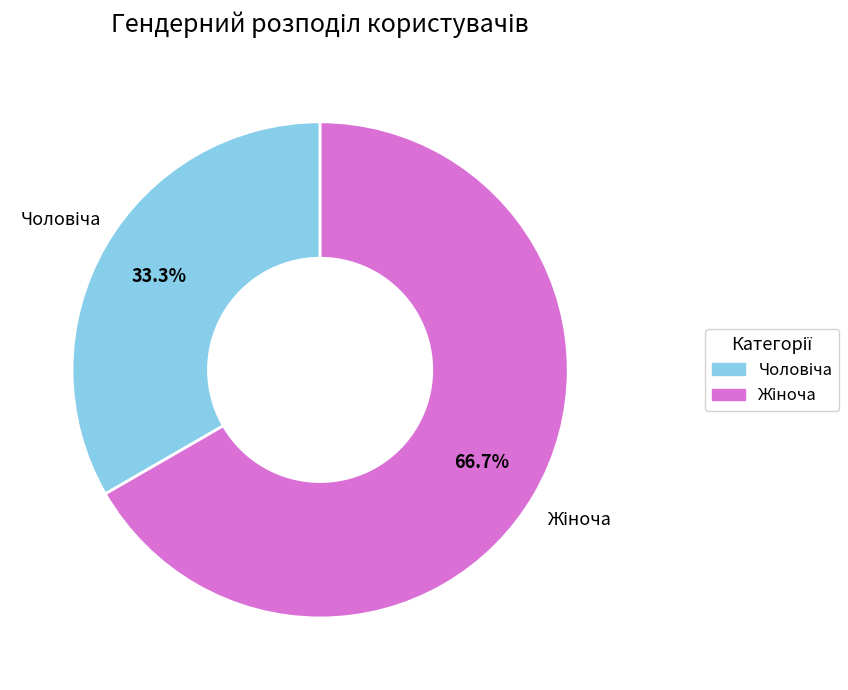

Is there a majority slice in this chart?

Yes